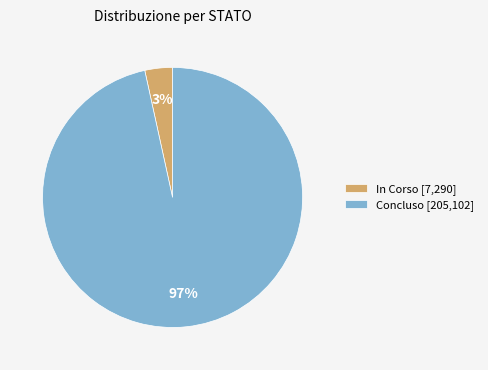

What is the largest slice in the pie chart?

Concluso [205,102]